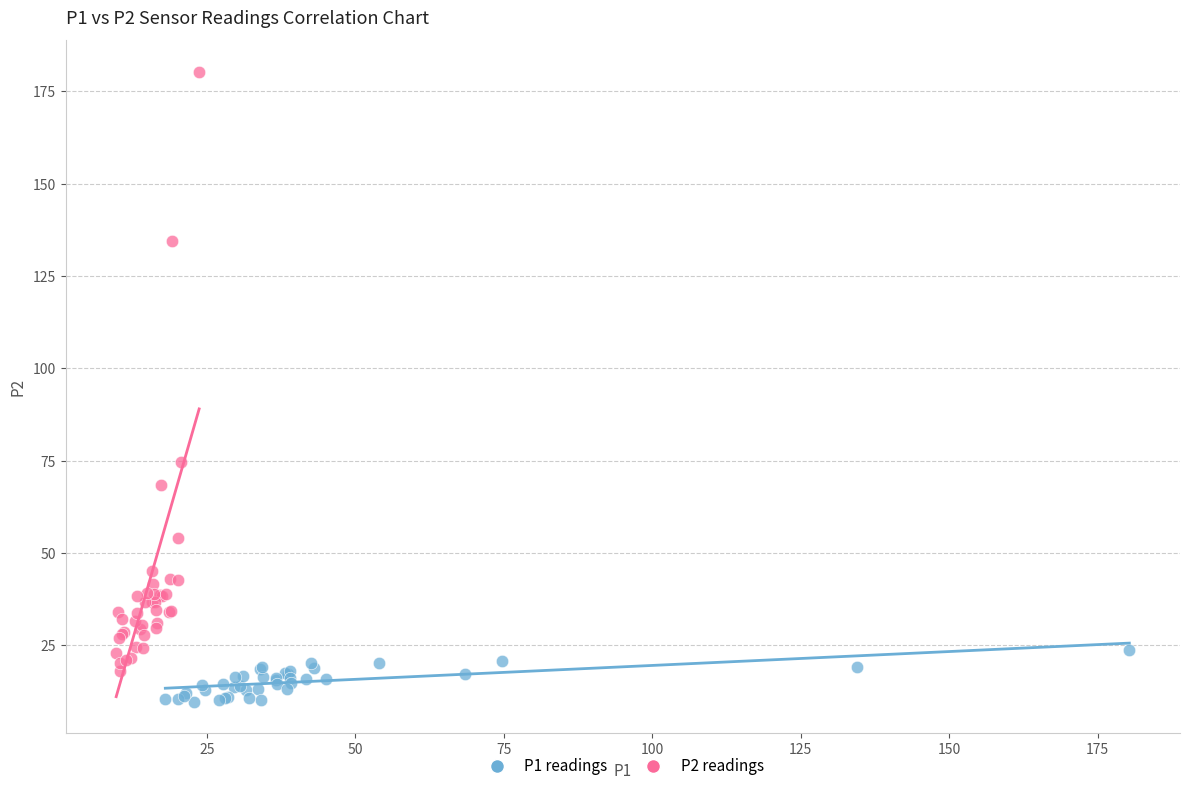

Which series reaches the maximum Y coordinate?

P2 readings